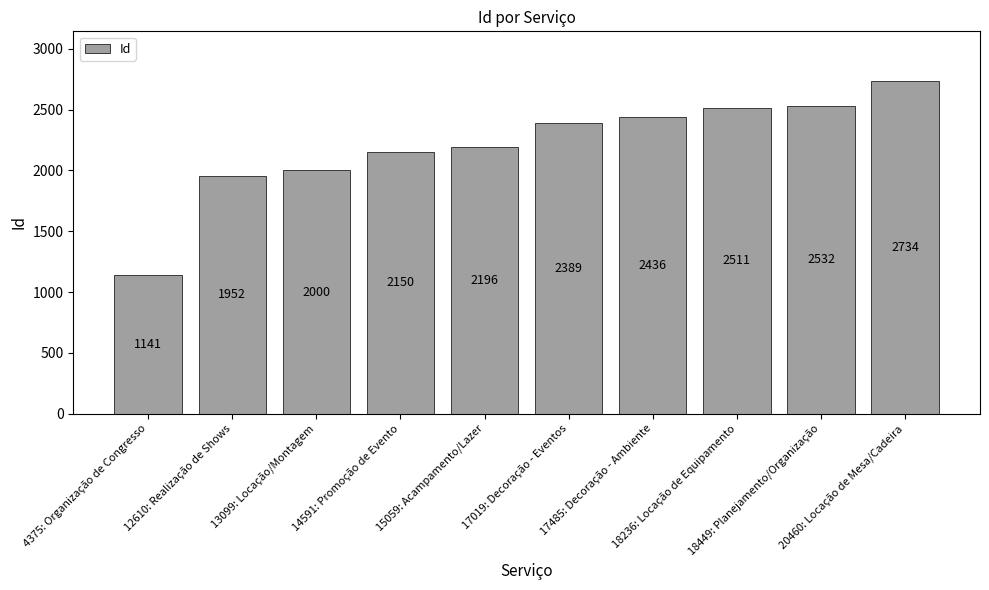

List the labels in order of value, smallest first.

4375: Organização de Congresso, 12610: Realização de Shows, 13099: Locação/Montagem, 14591: Promoção de Evento, 15059: Acampamento/Lazer, 17019: Decoração - Eventos, 17485: Decoração - Ambiente, 18236: Locação de Equipamento, 18449: Planejamento/Organização, 20460: Locação de Mesa/Cadeira